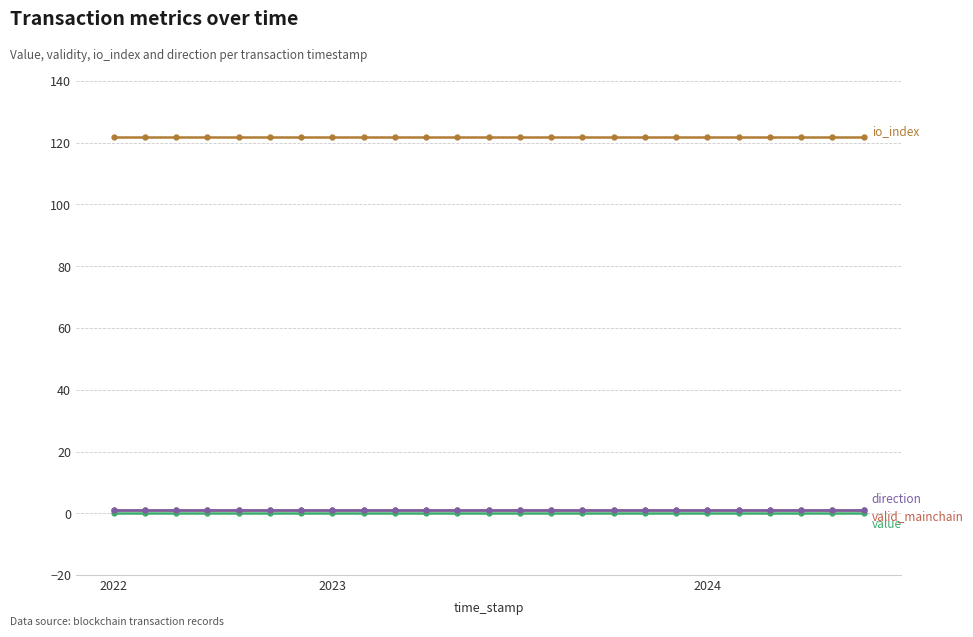

True or false: io_index has a value of 56.4 at 2022.

False